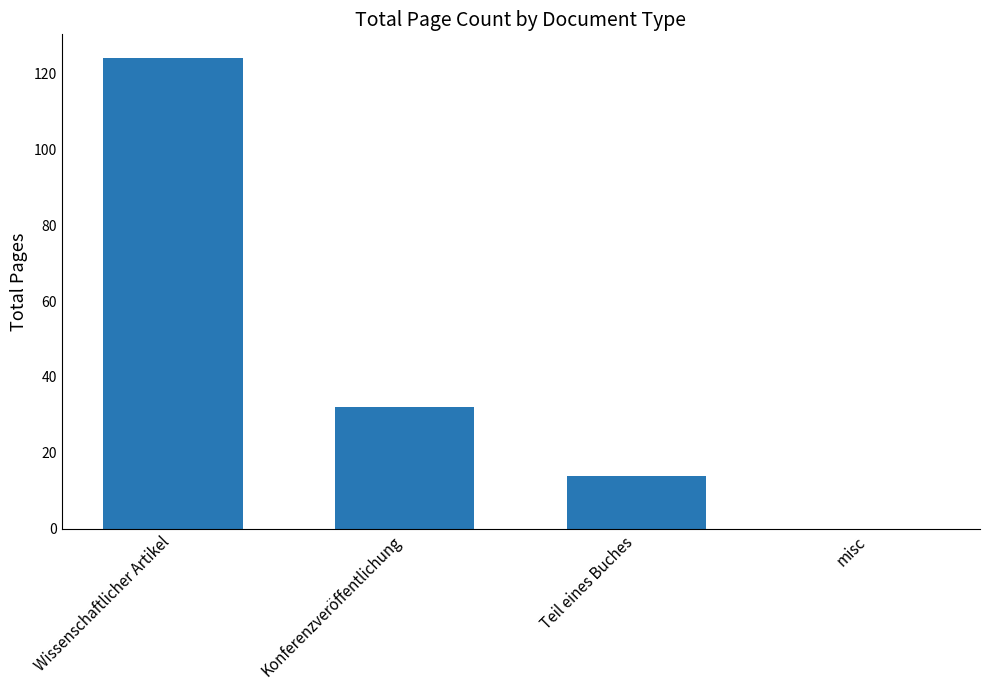

What is the change in value from Wissenschaftlicher Artikel to Konferenzveröffentlichung?

-92